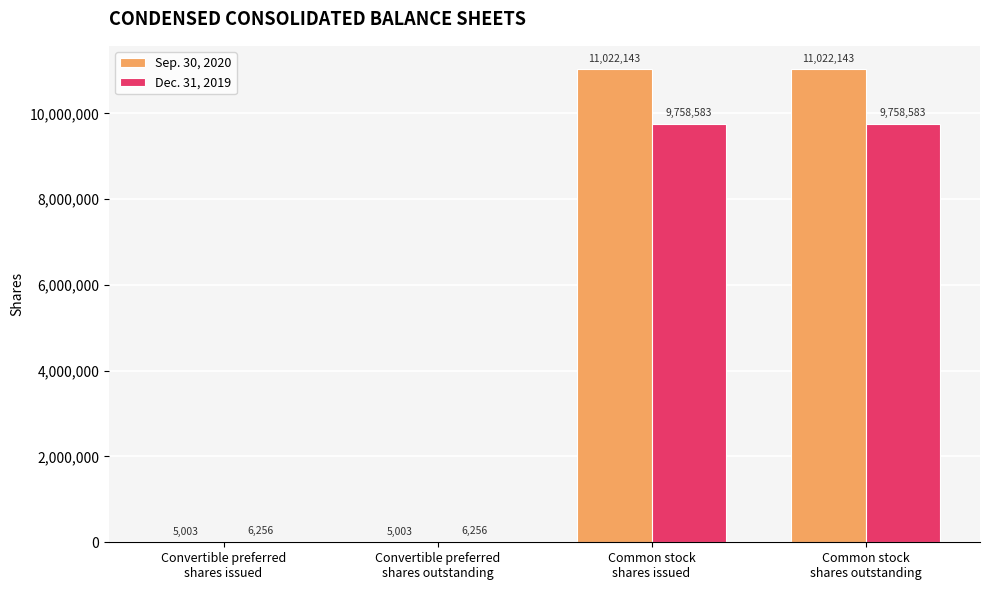

Which series has the largest total across all categories?

Sep. 30, 2020